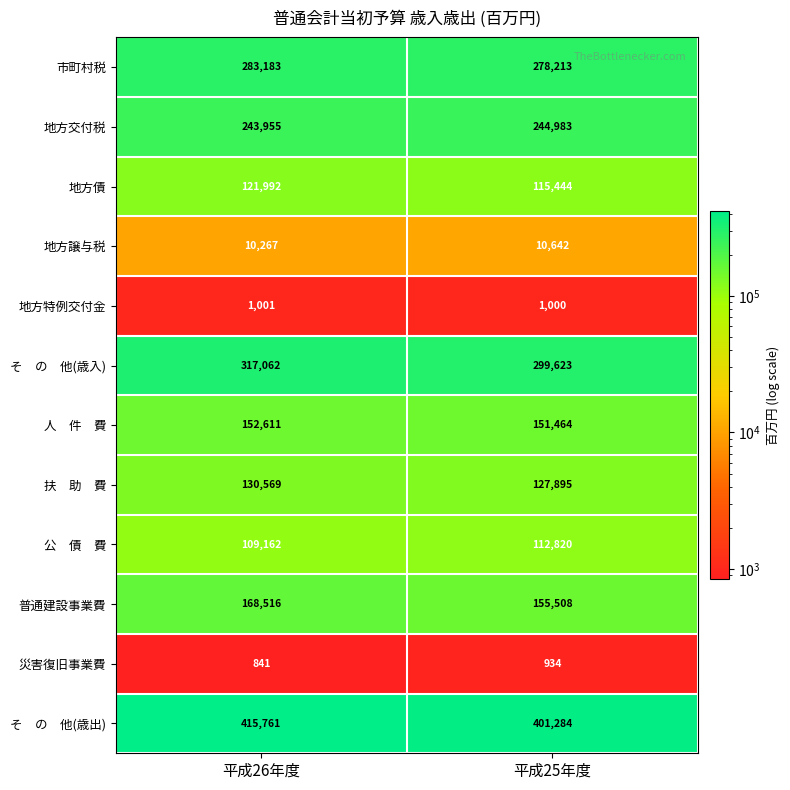

Count the number of data series in this chart.

12